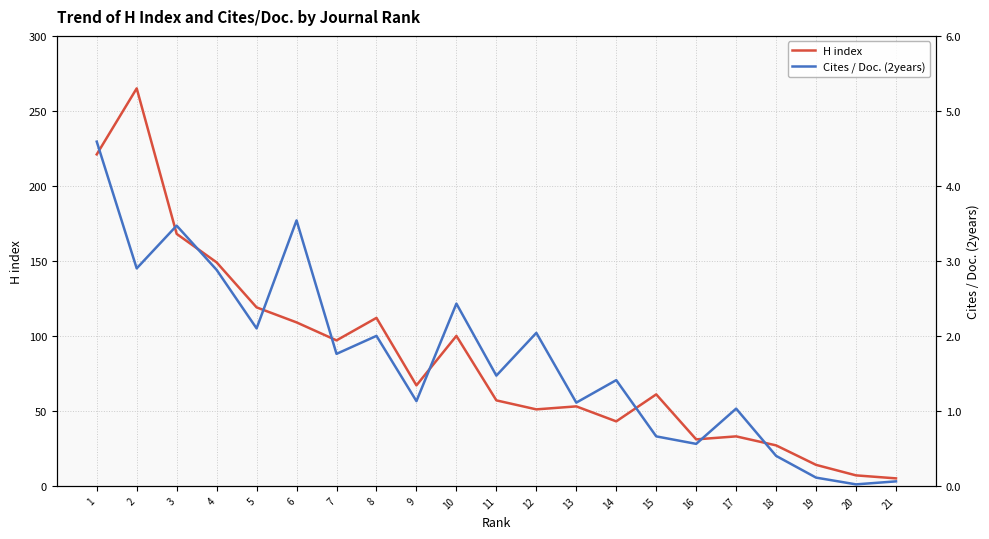

List the labels in order of H index value, smallest first.

21, 20, 19, 18, 16, 17, 14, 12, 13, 11, 15, 9, 7, 10, 6, 8, 5, 4, 3, 1, 2